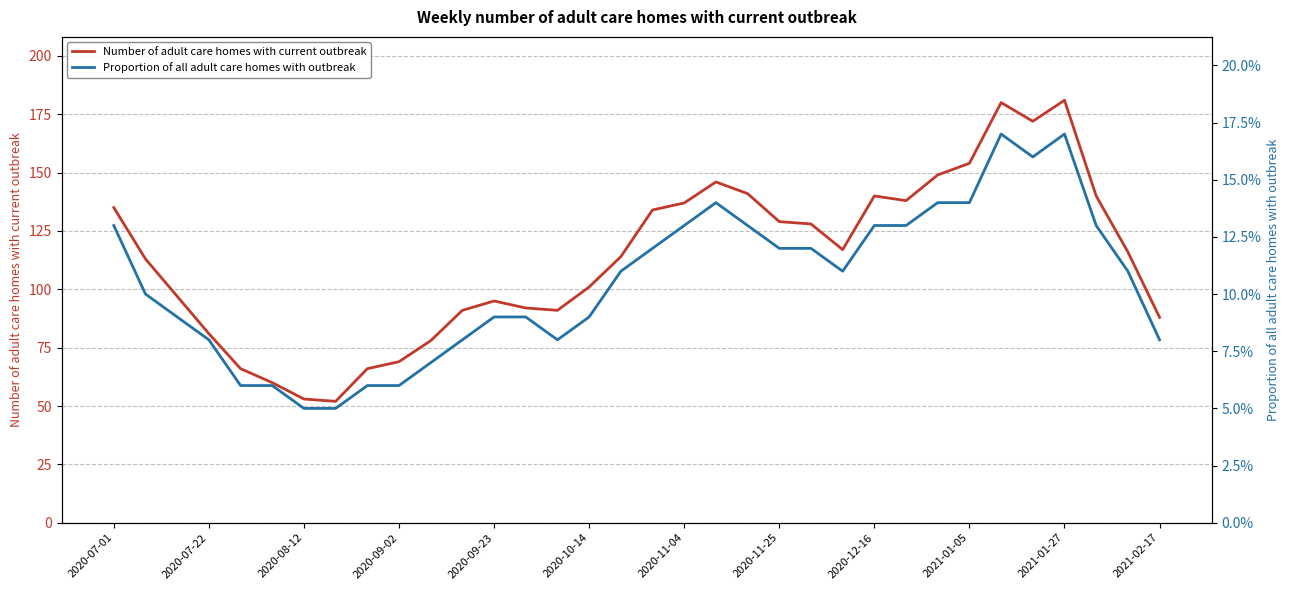

The Number of adult care homes with current outbreak series shows 170 at 2020-10-14. True or false?

False